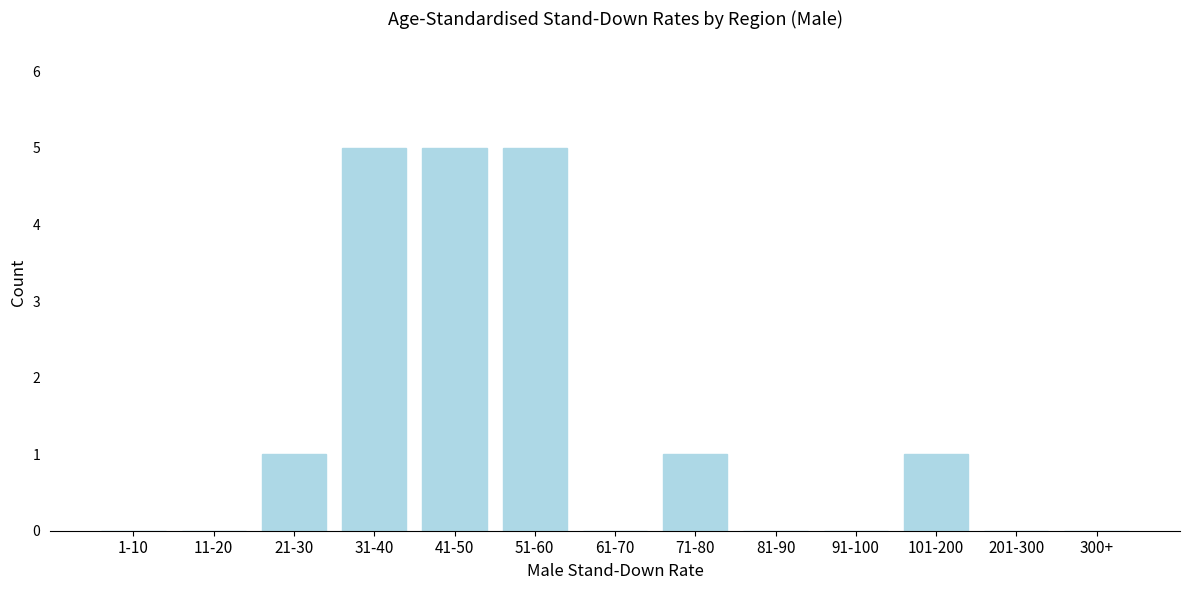

Reading right to left, transcribe all the data shown in this chart.

300+=0	201-300=0	101-200=1	91-100=0	81-90=0	71-80=1	61-70=0	51-60=5	41-50=5	31-40=5	21-30=1	11-20=0	1-10=0